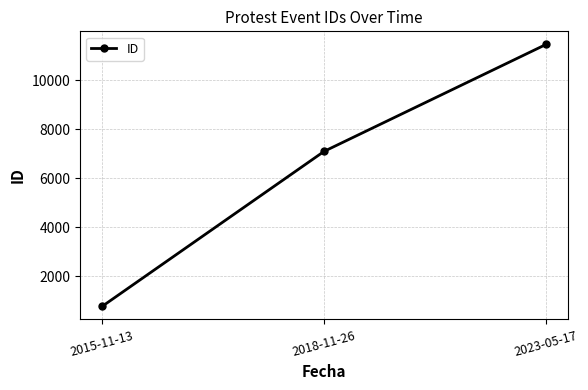

At which label is the value closest to 6118?

2018-11-26